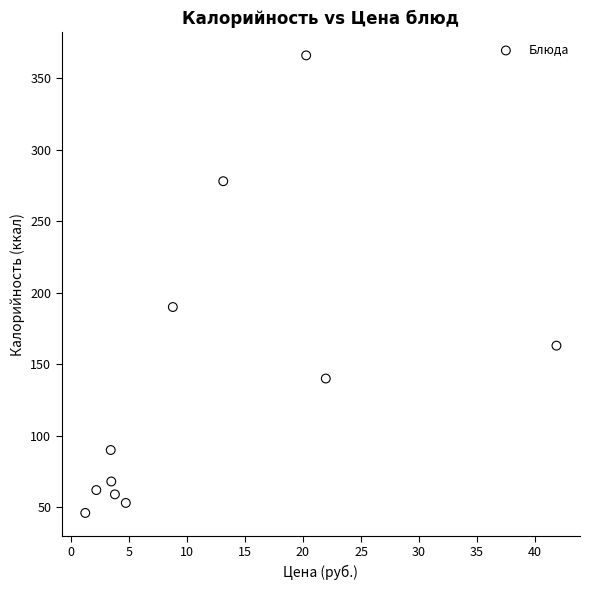

What is the range of Y values (max minus min)?

320